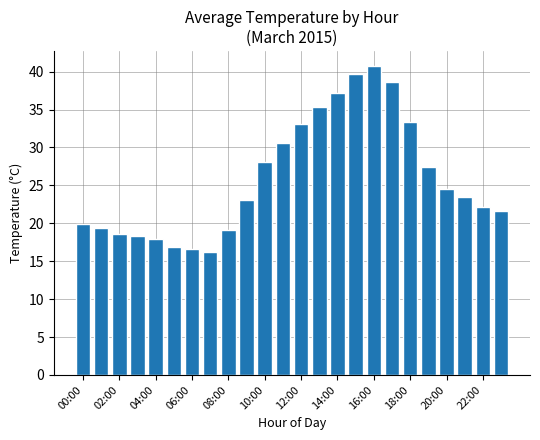

What is the sum of all values?

621.8